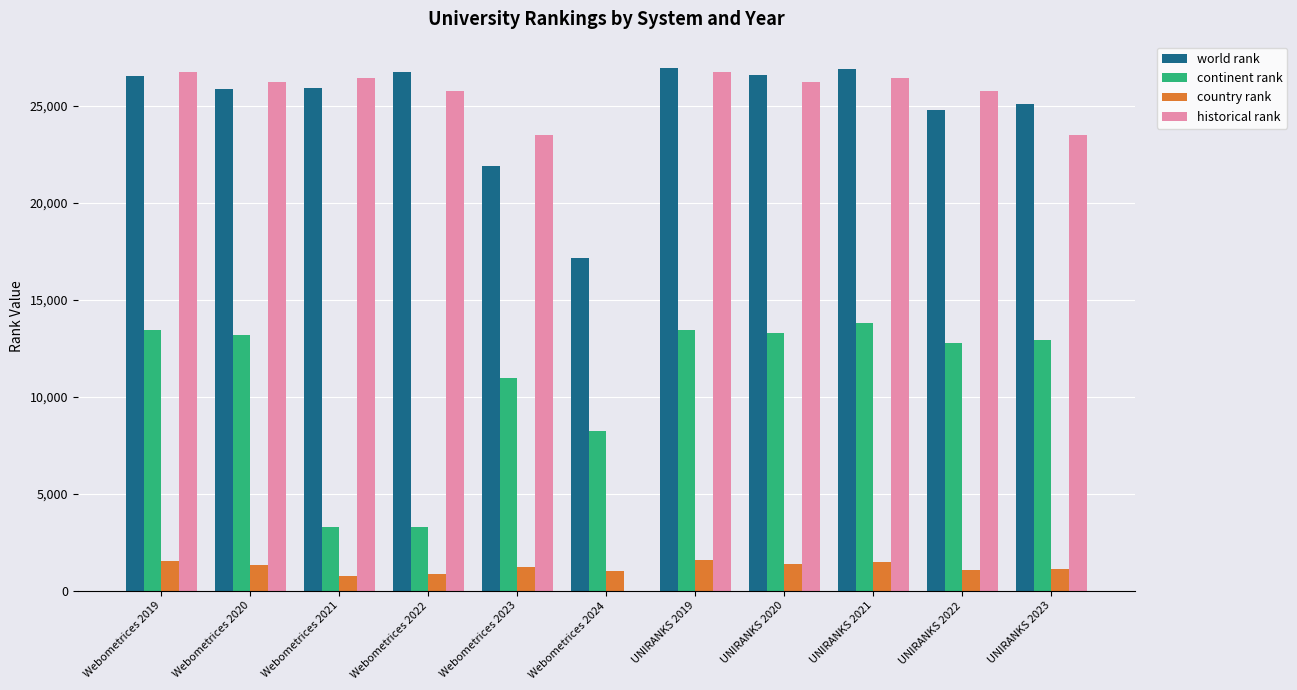

Which series has the widest spread of values?

historical rank